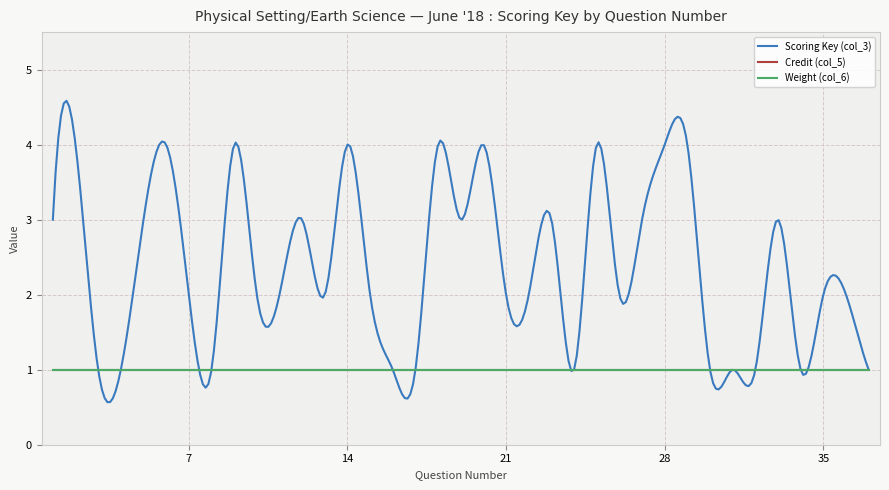

Does the chart display data point markers on the line(s)?

No